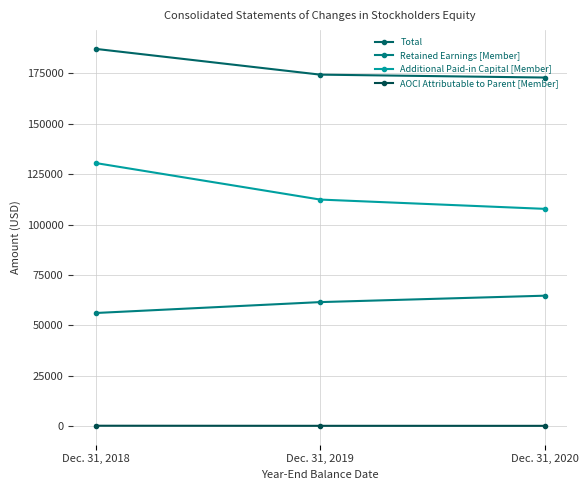

Between Dec. 31, 2018 and Dec. 31, 2019, which series saw the biggest shift?

Additional Paid-in Capital [Member]